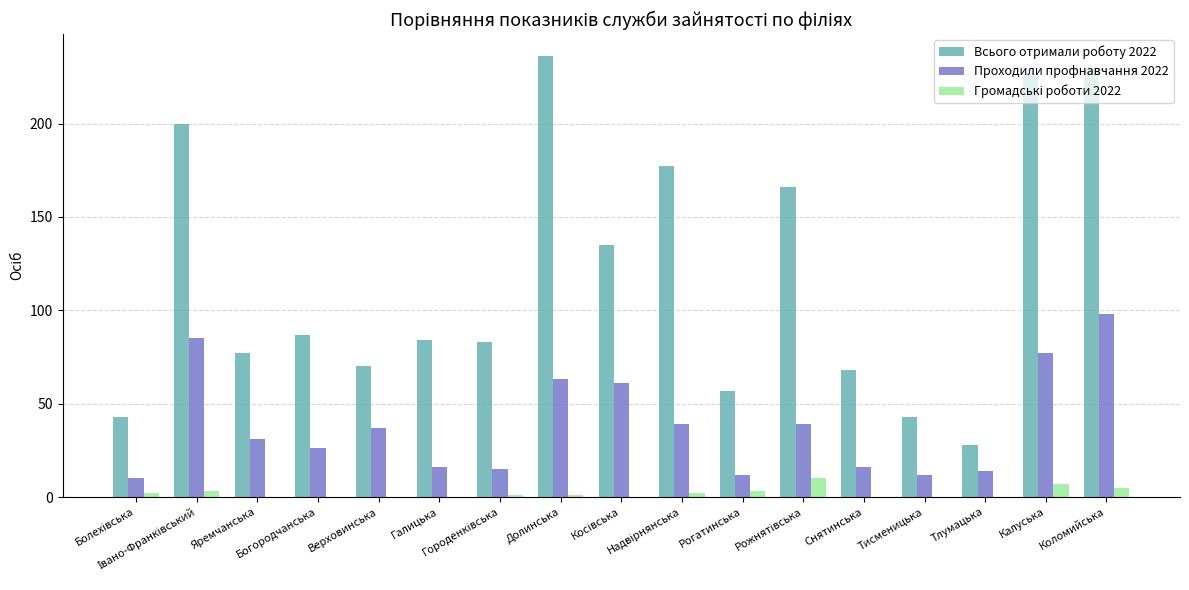

What is the sum of all Всього отримали роботу 2022 values?

2010